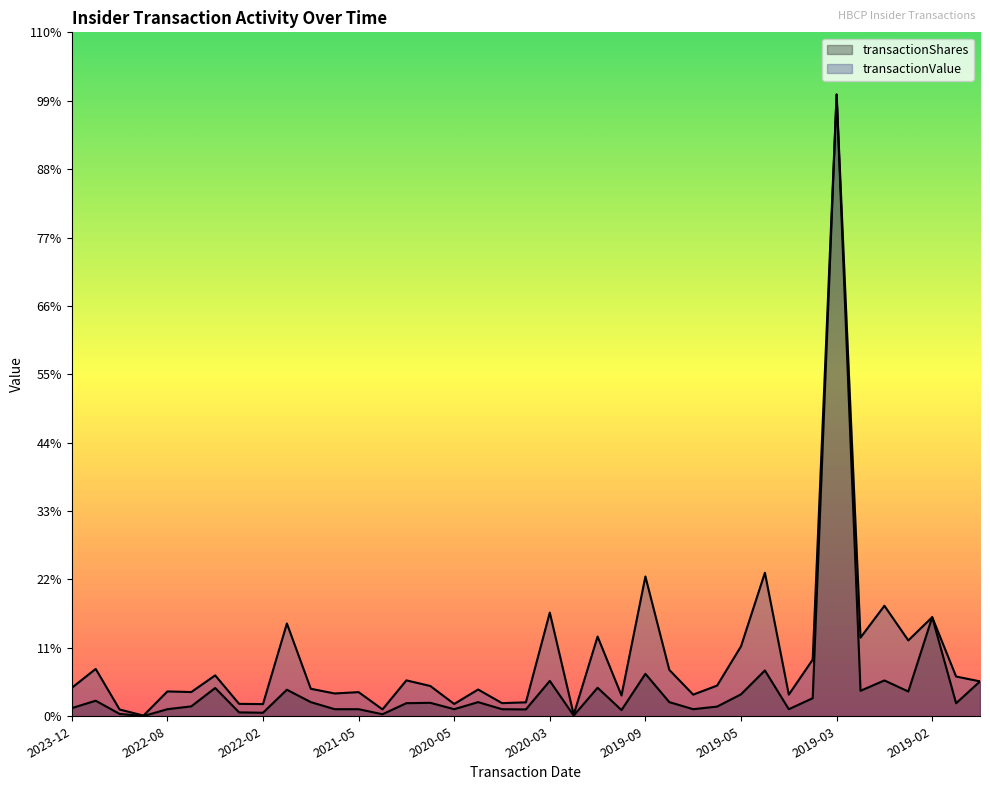

At how many categories does at least one series exceed 94344?

11